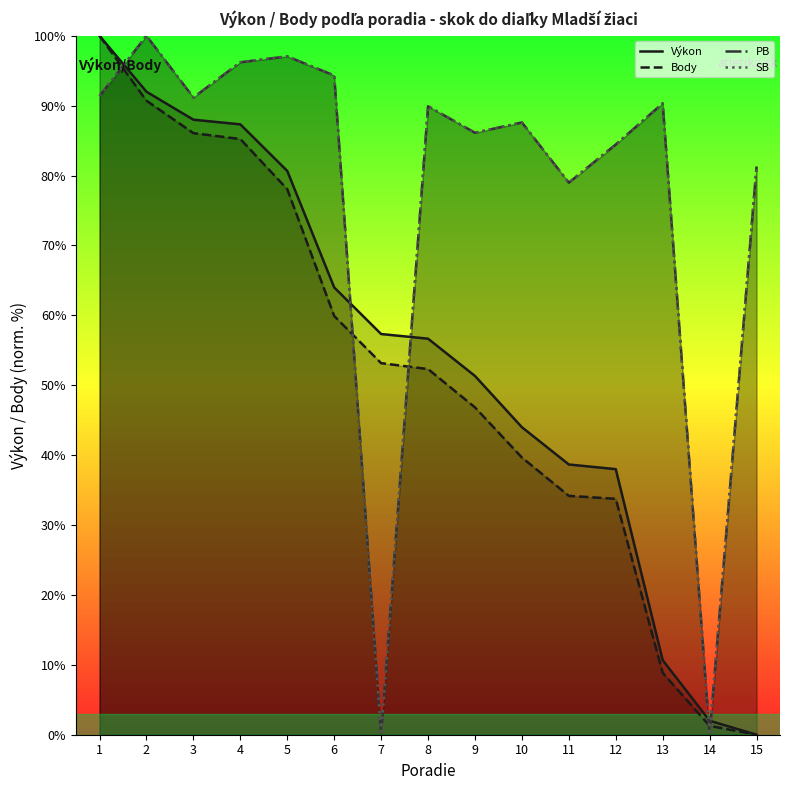

Does the chart display data point markers on the line(s)?

No